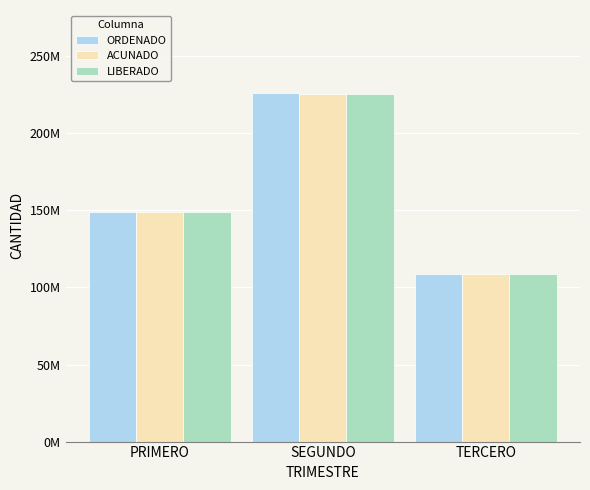

Are the bars horizontal?

No